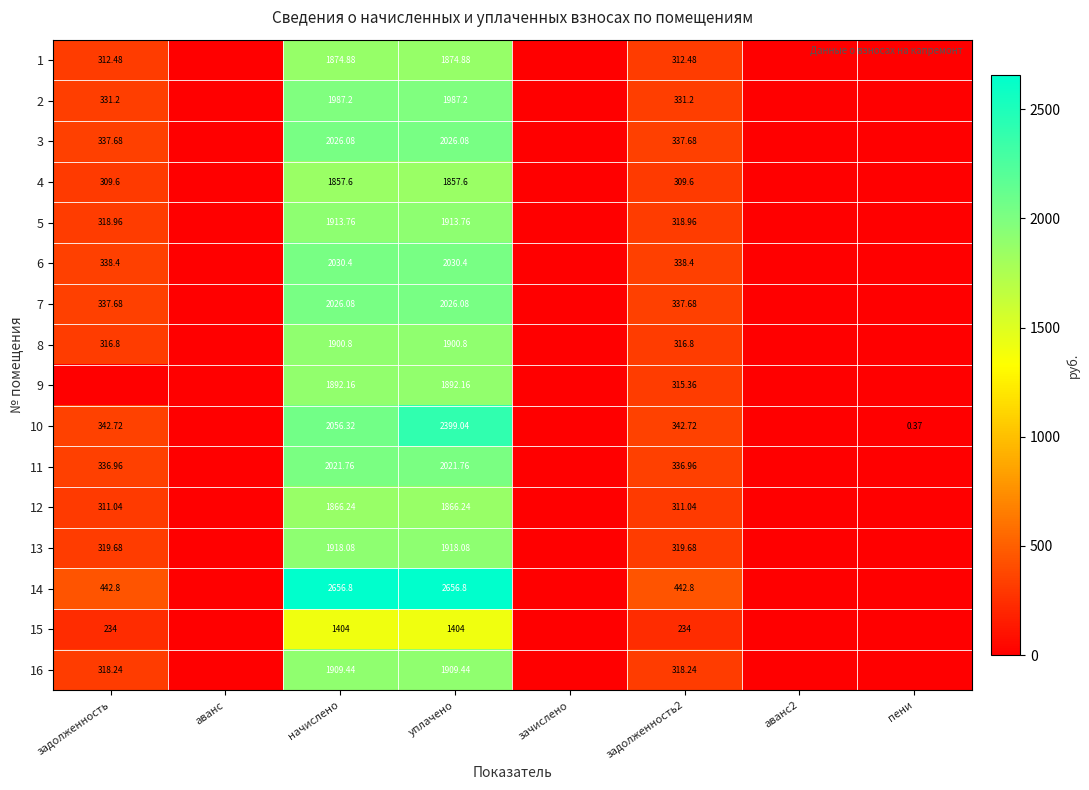

At which category is the sum across all series the highest?

уплачено